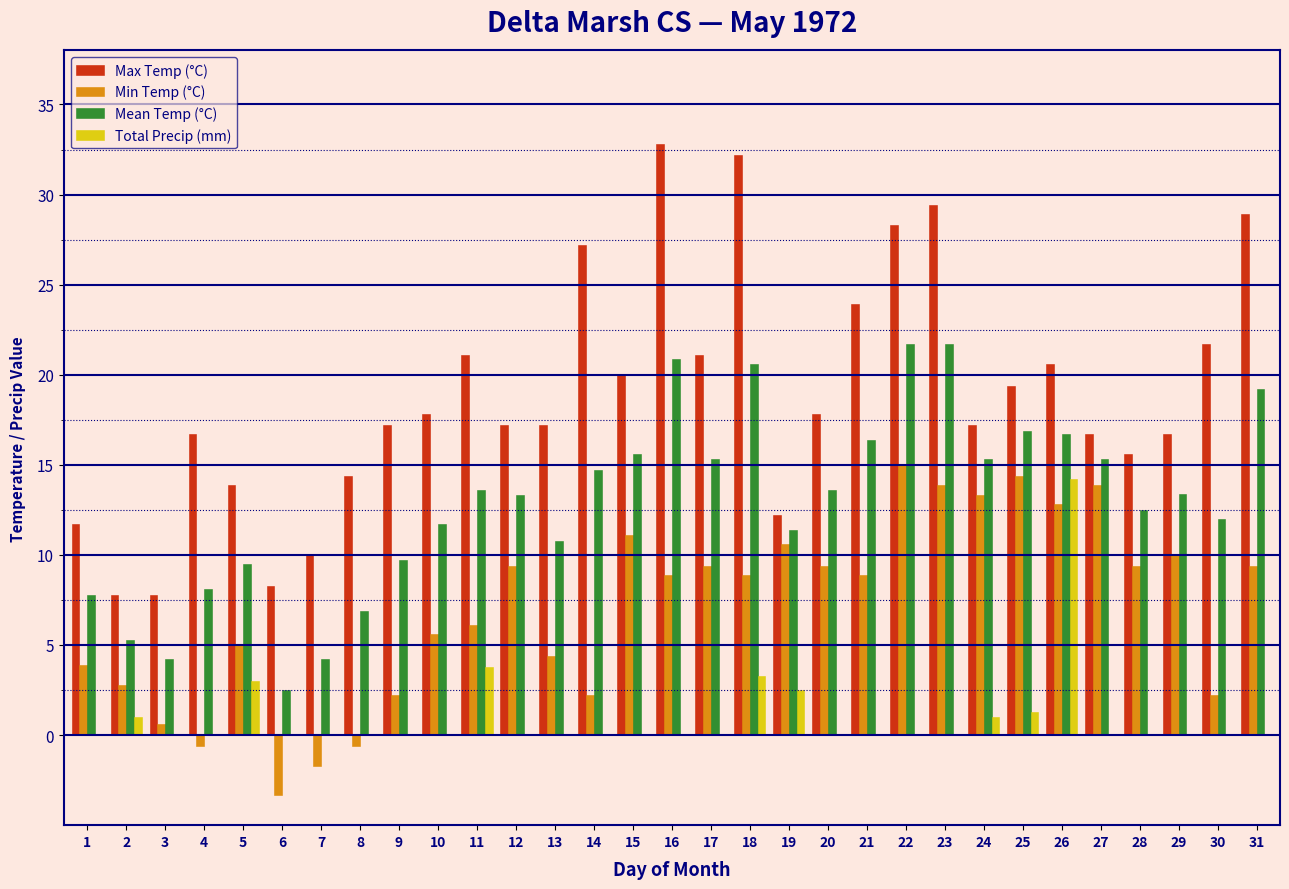

Which series has the largest total across all categories?

Max Temp (°C)